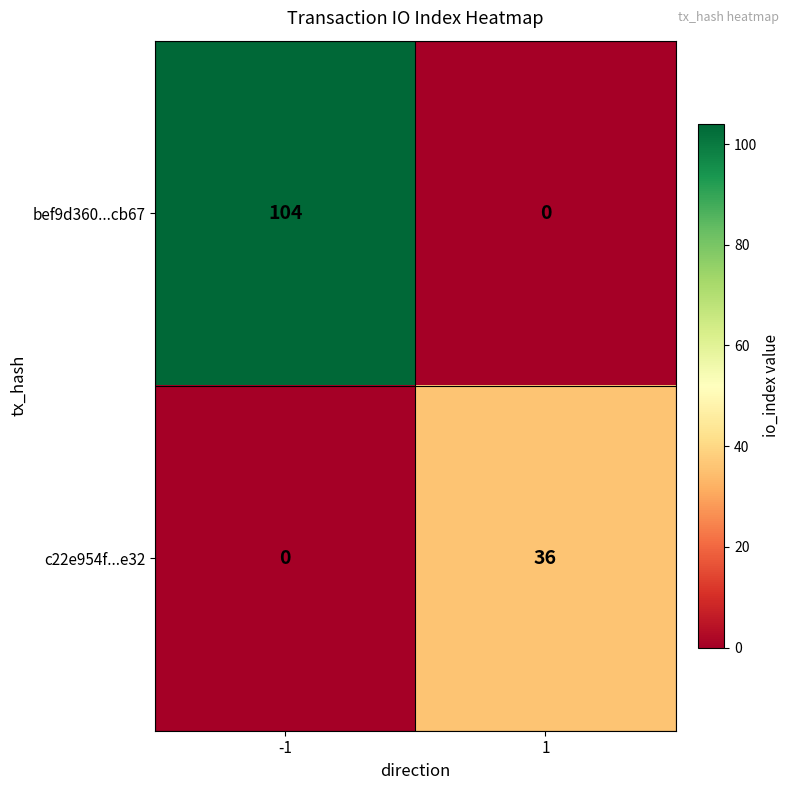

At -1, list the series in order from smallest to largest.

c22e954f...e32, bef9d360...cb67